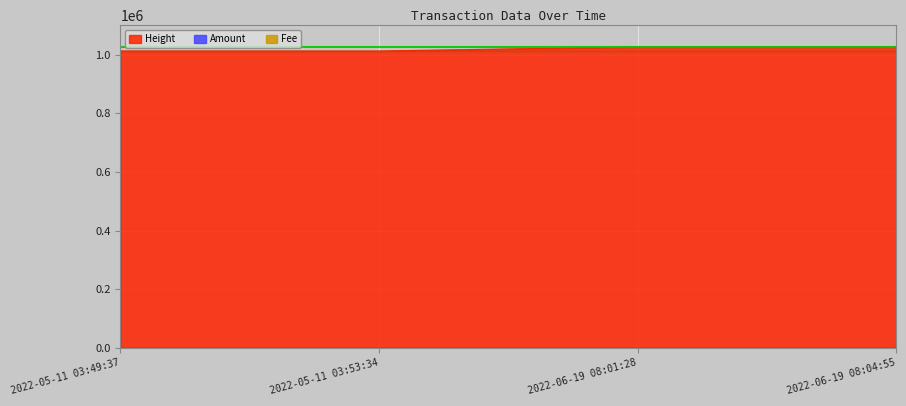

List the series in order of their peak value, highest first.

Height, Amount, Fee